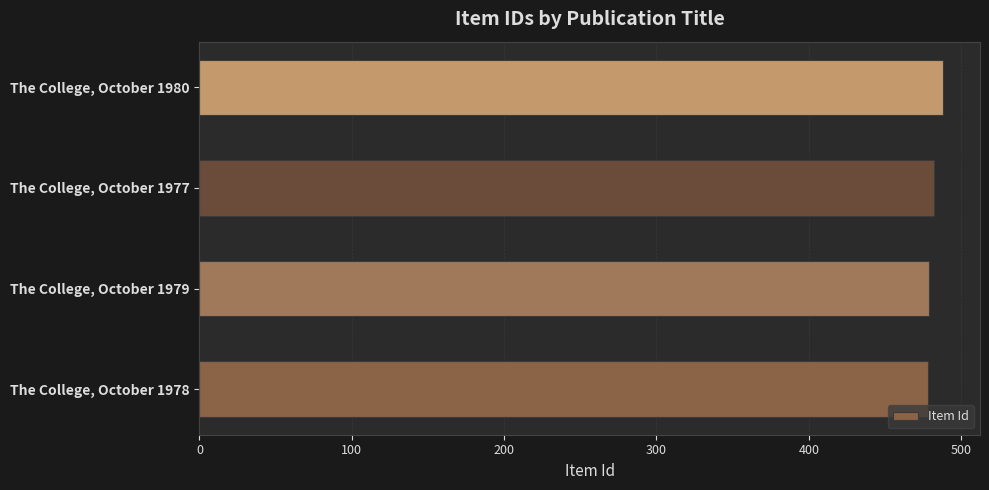

What is the ratio of the value at The College, October 1979 to the value at The College, October 1977?

1.0